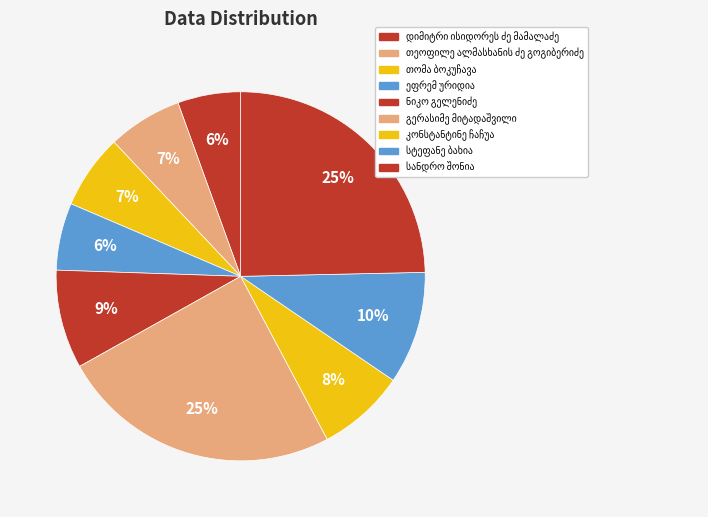

Is there a majority slice in this chart?

No